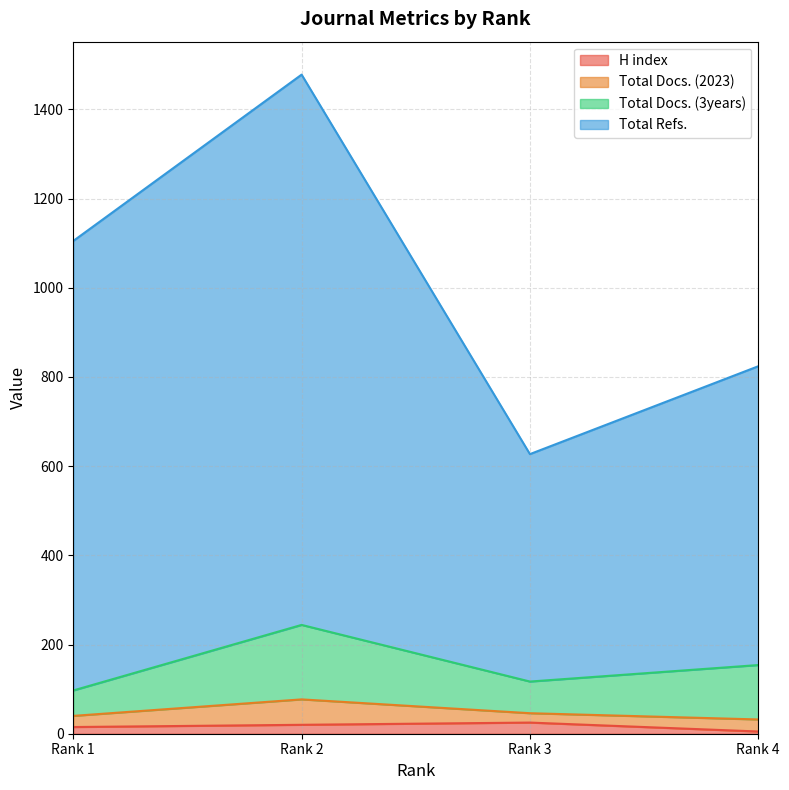

True or false: H index and Total Refs. intersect in this chart.

False